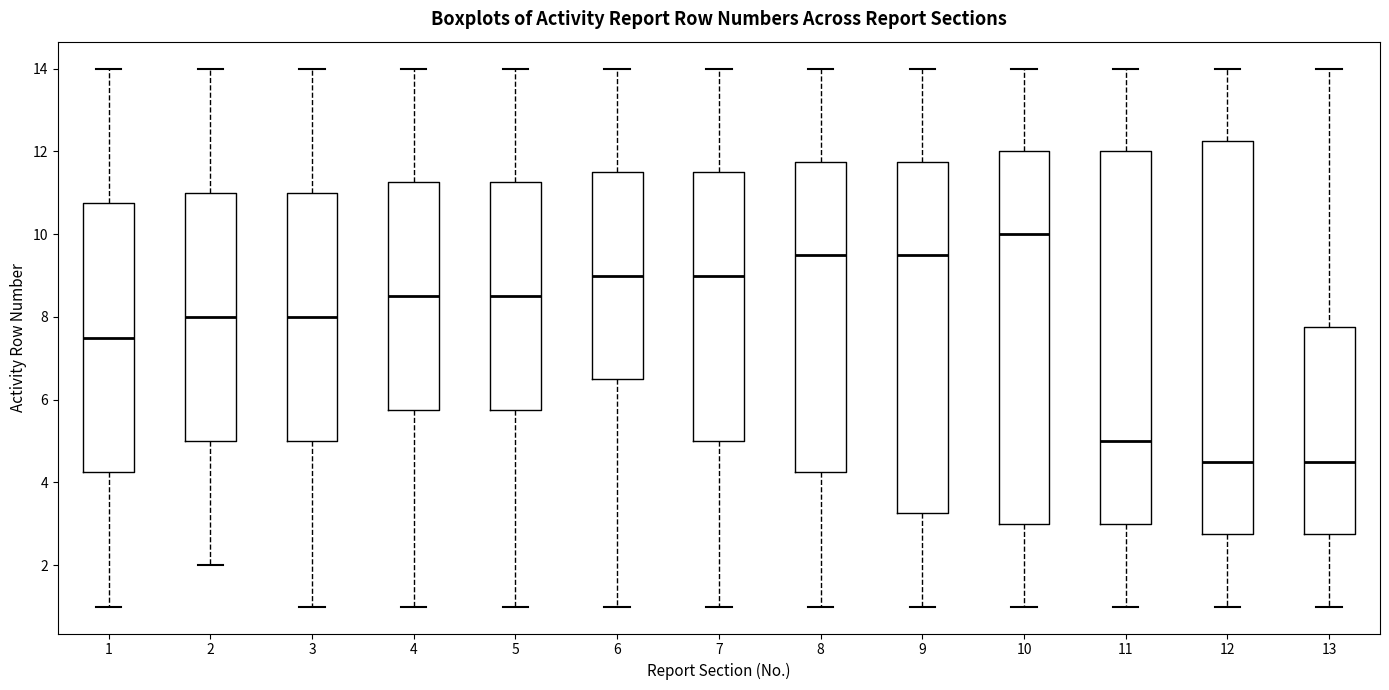

Which box is the tallest, from its lower edge to its upper edge?

12